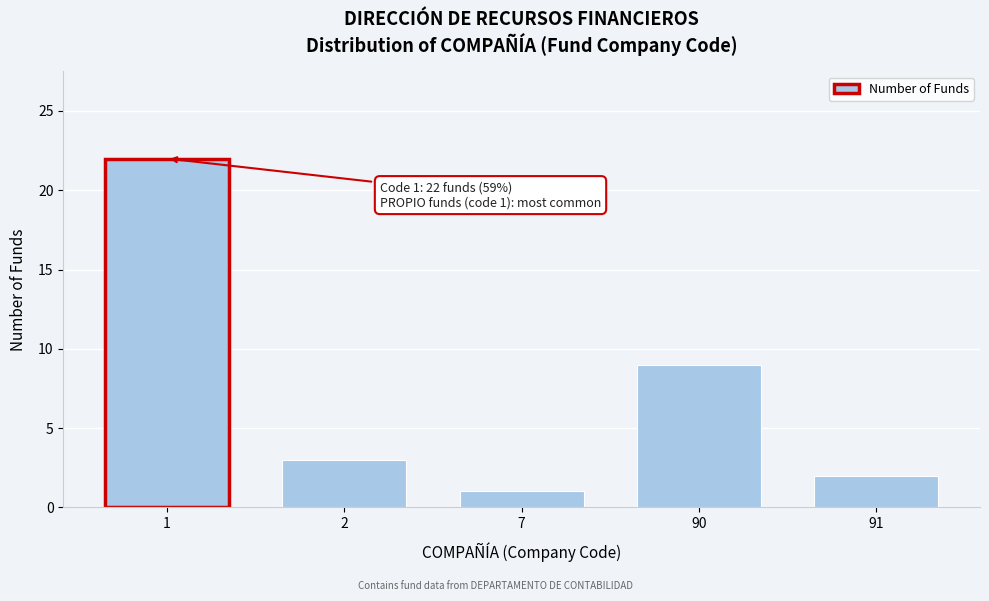

Reading left to right, what are all the values shown in this chart?

22	3	1	9	2